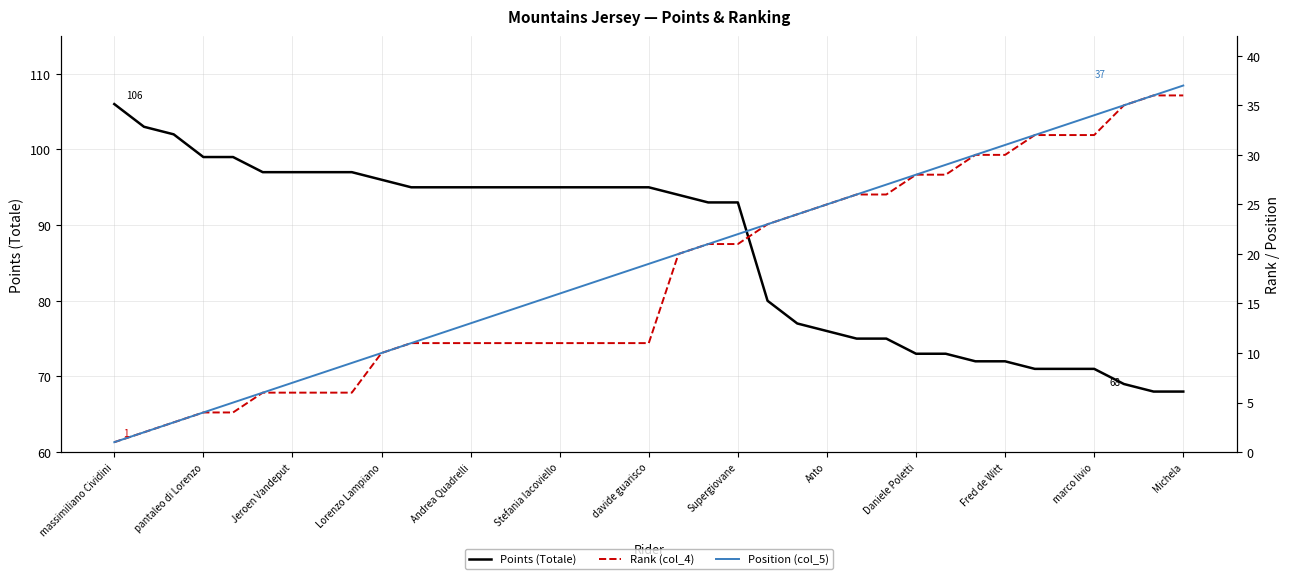

Is it true that Points (Totale) equals 22 at Jeroen Vandeput?

False